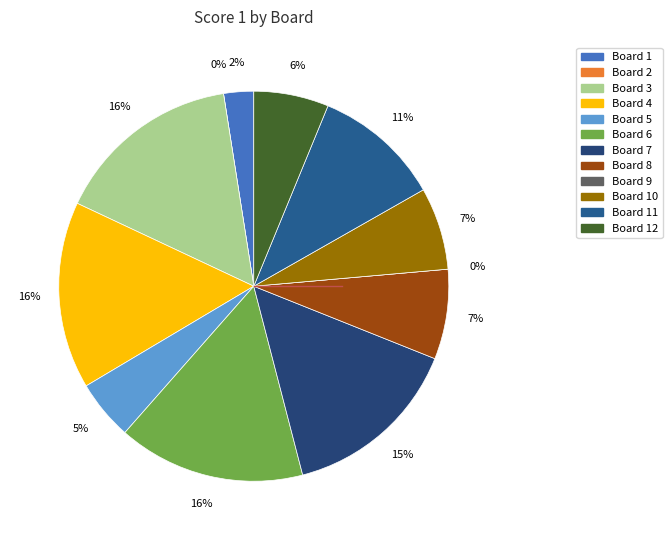

Rank the categories by value from lowest to highest.

2, 9, 1, 5, 12, 10, 8, 11, 7, 3, 4, 6